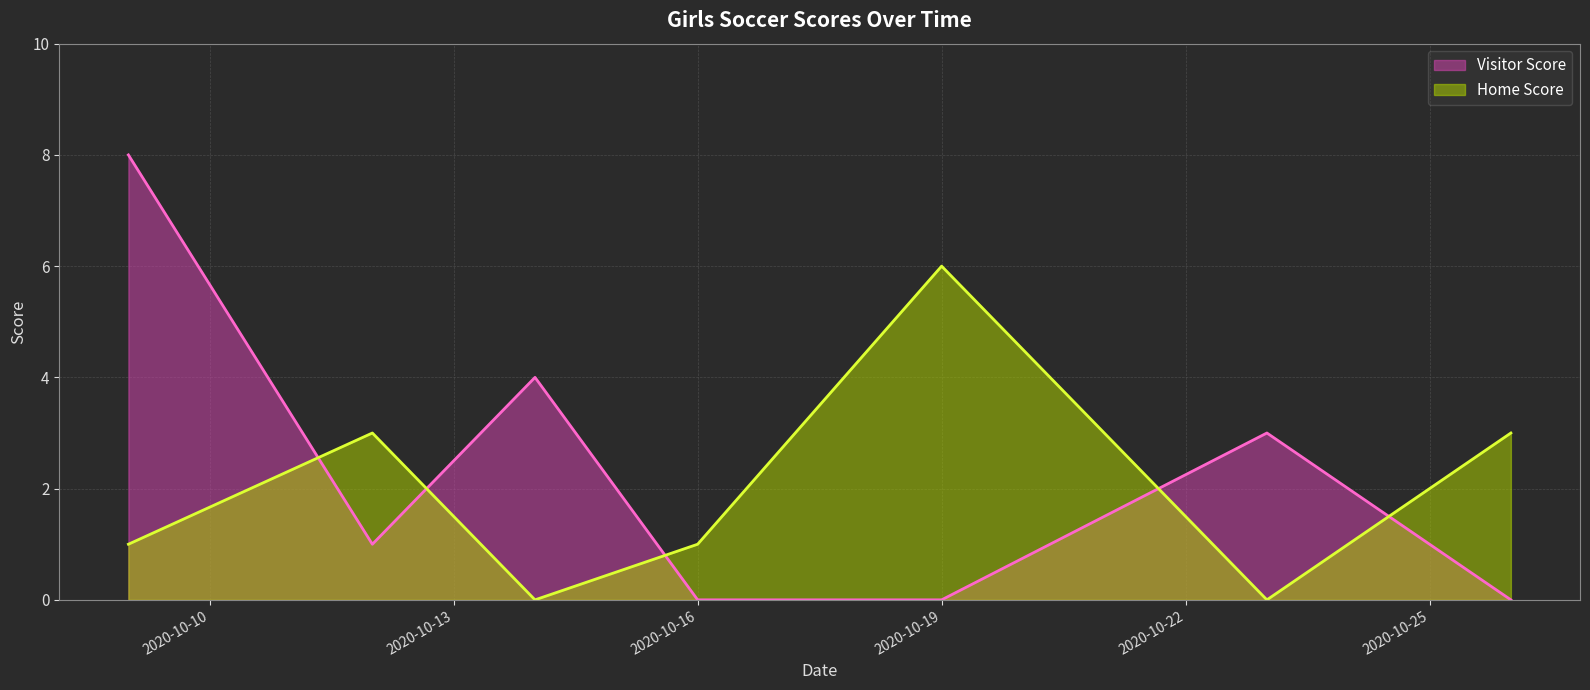

Where is the first local maximum for Visitor Score?

2020-10-14